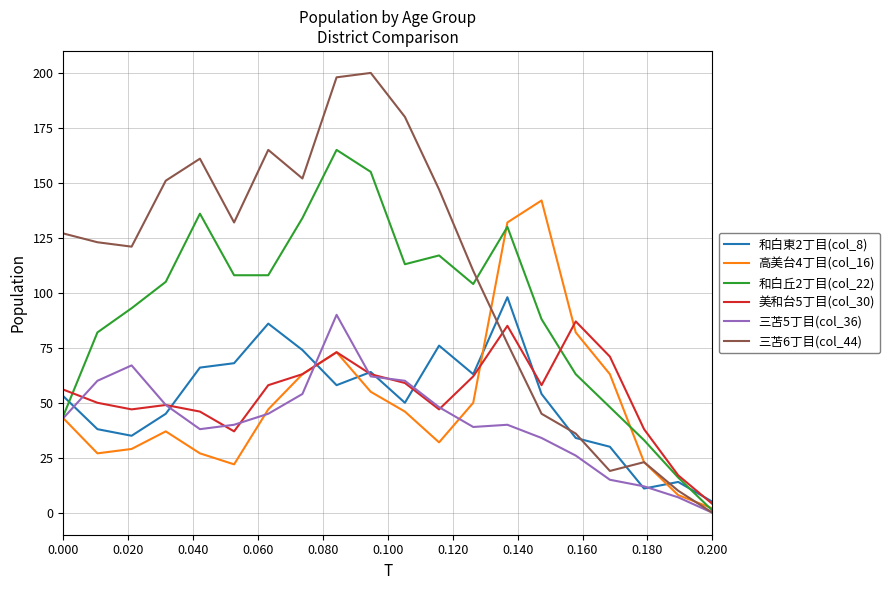

Which series has the largest total across all categories?

三苫6丁目(col_44)